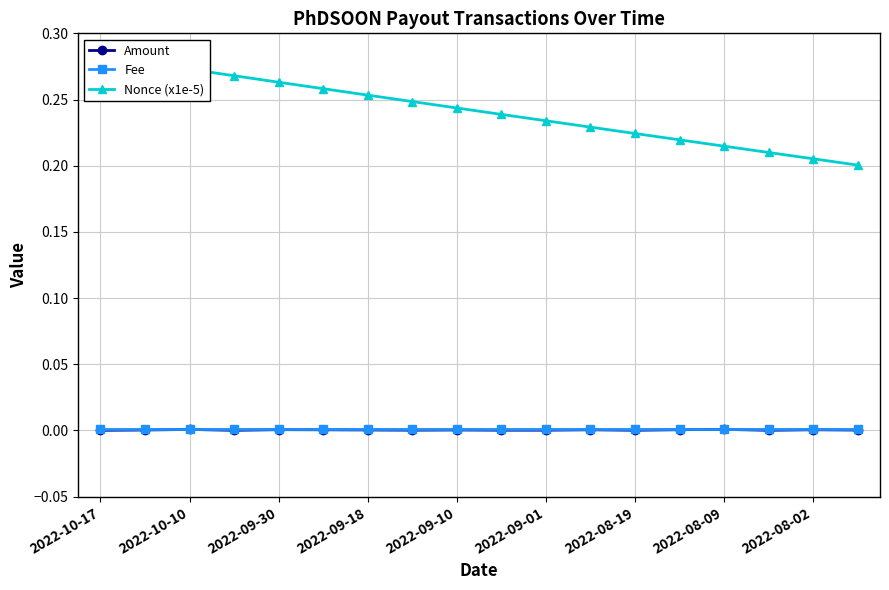

True or false: Amount has more than 2 interior local peaks.

True